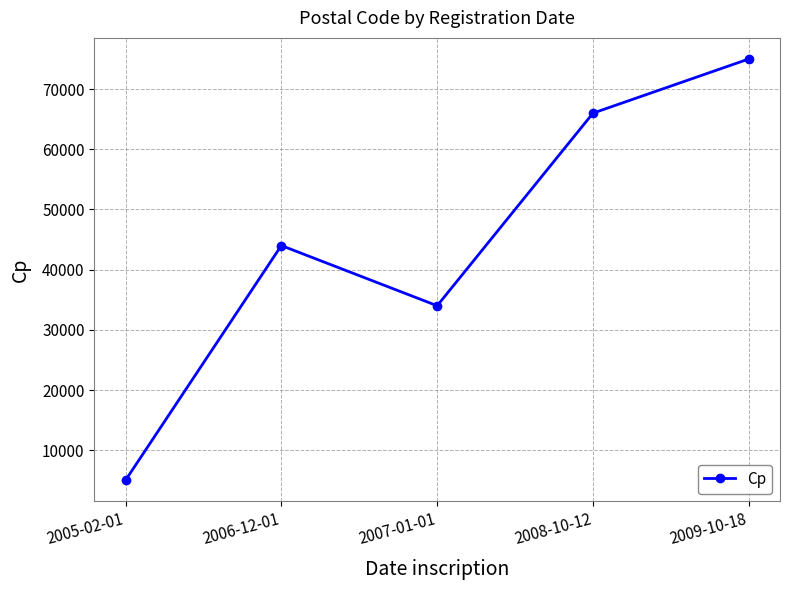

Which label corresponds to the smallest value in the chart?

2005-02-01